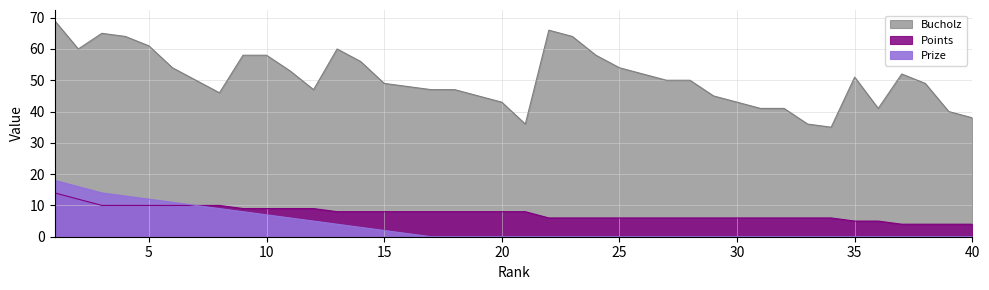

True or false: Points and Prize intersect in this chart.

False